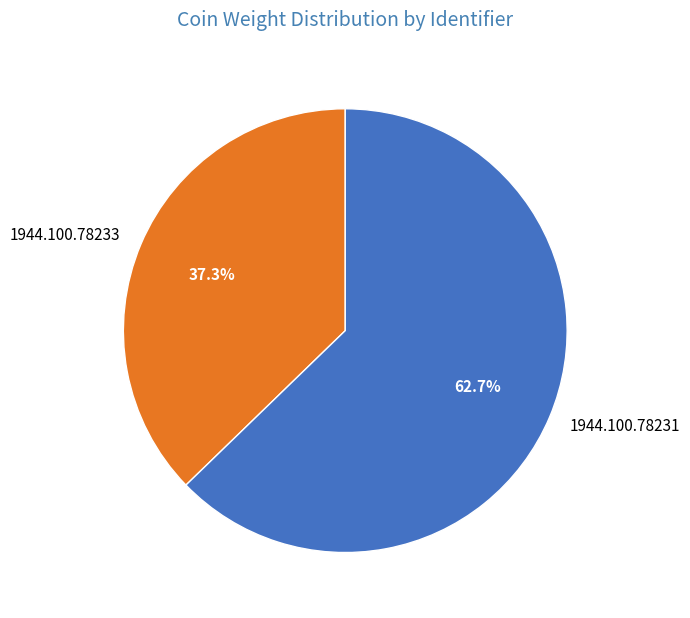

Rank the categories by value from lowest to highest.

1944.100.78233, 1944.100.78231